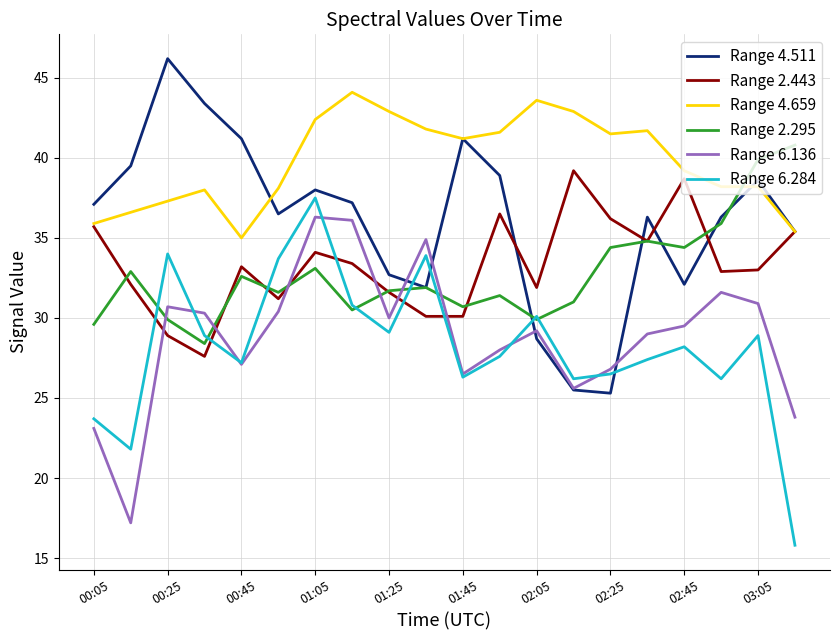

Does the chart have visible grid lines?

Yes